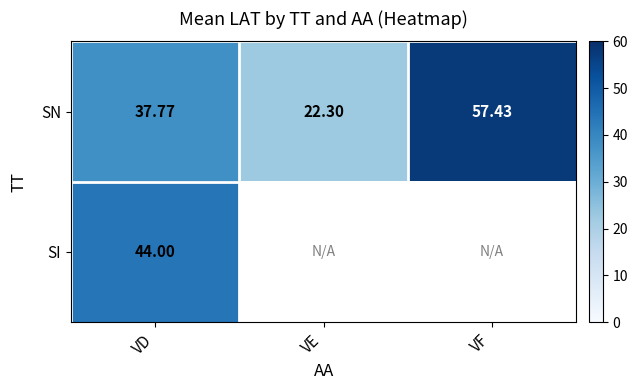

At which label does SN first exceed 37?

VD